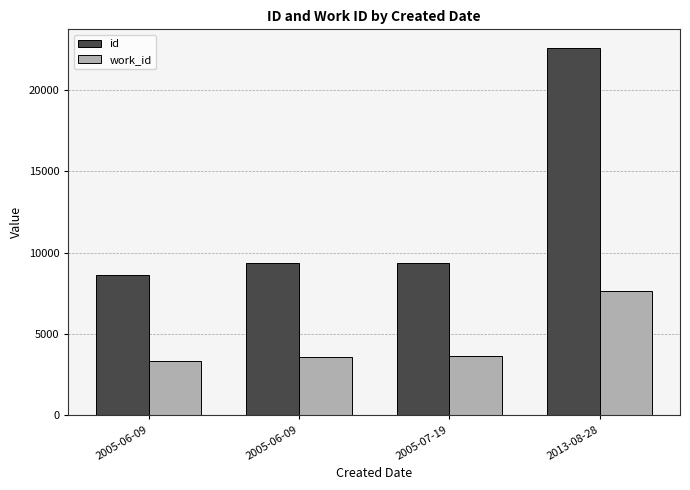

How many data points in id are less than 9388?

2